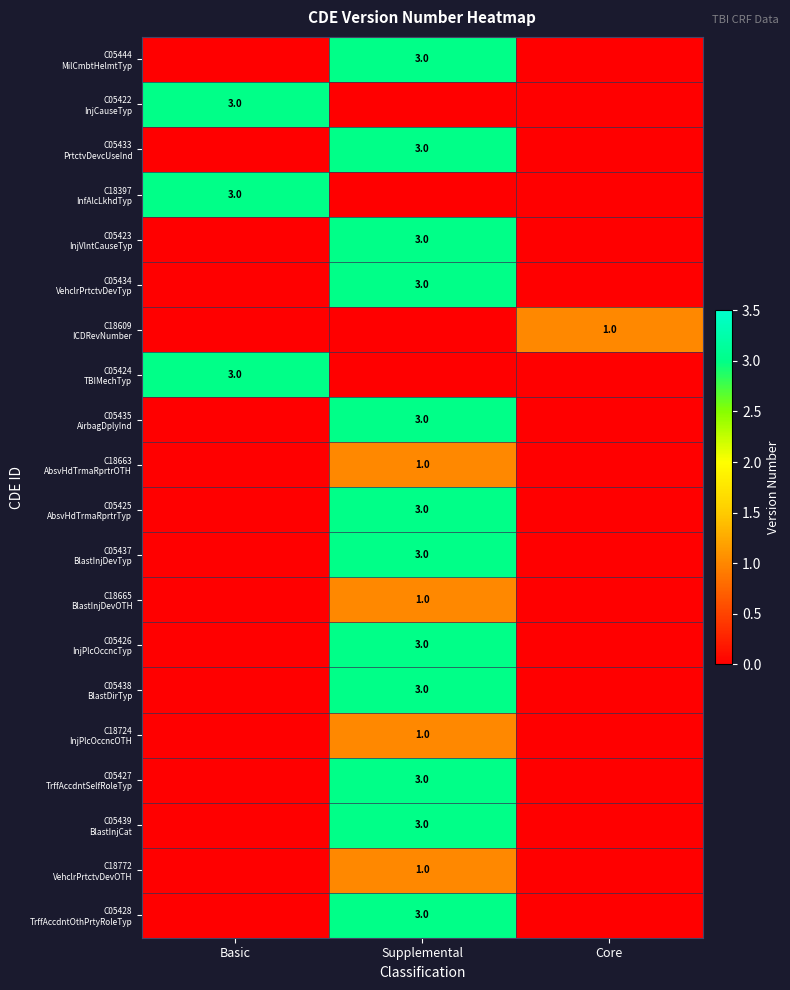

What is the maximum value shown in the chart?

3